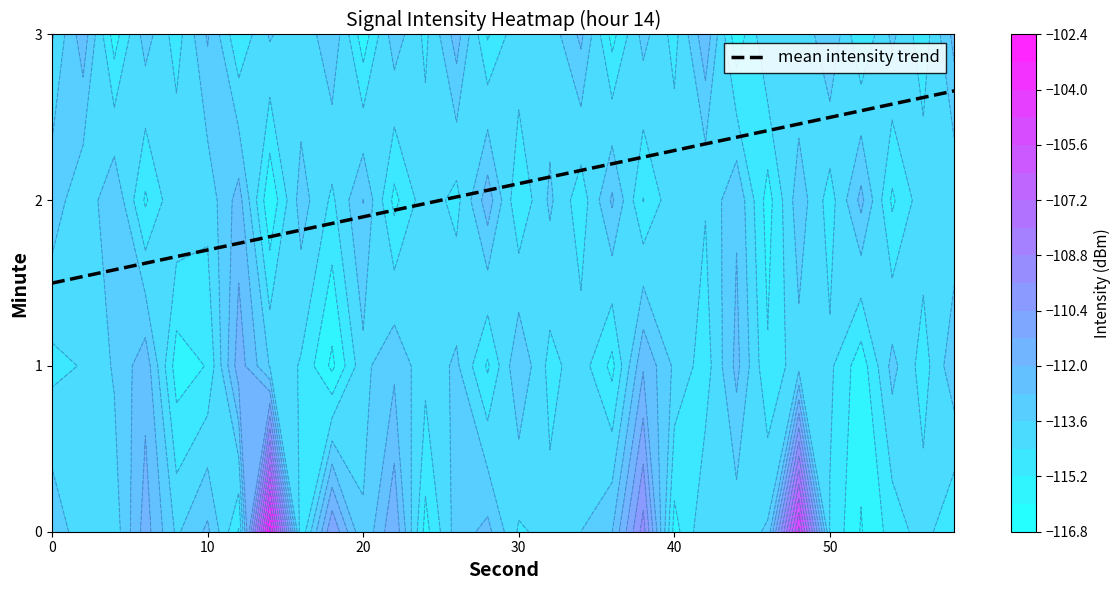

Is it true that the value at 60 is 0.9?

False